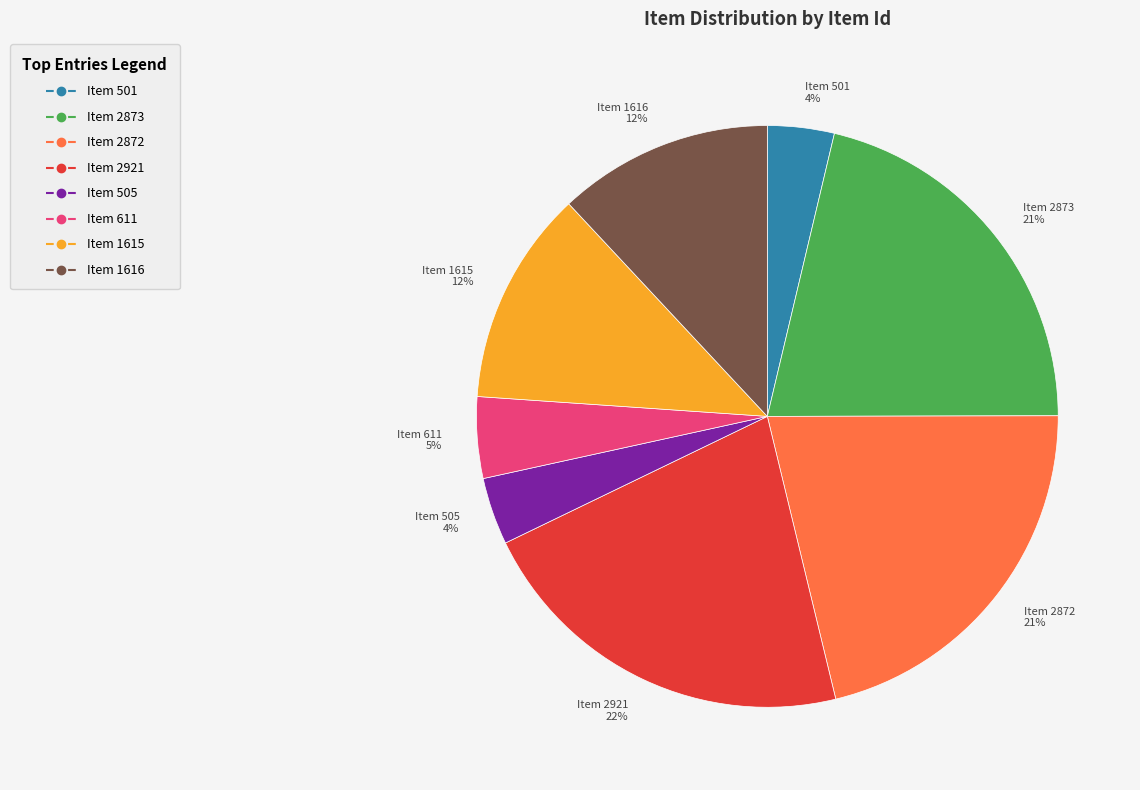

To the nearest percent, what percentage of the pie is Item 501?

4%